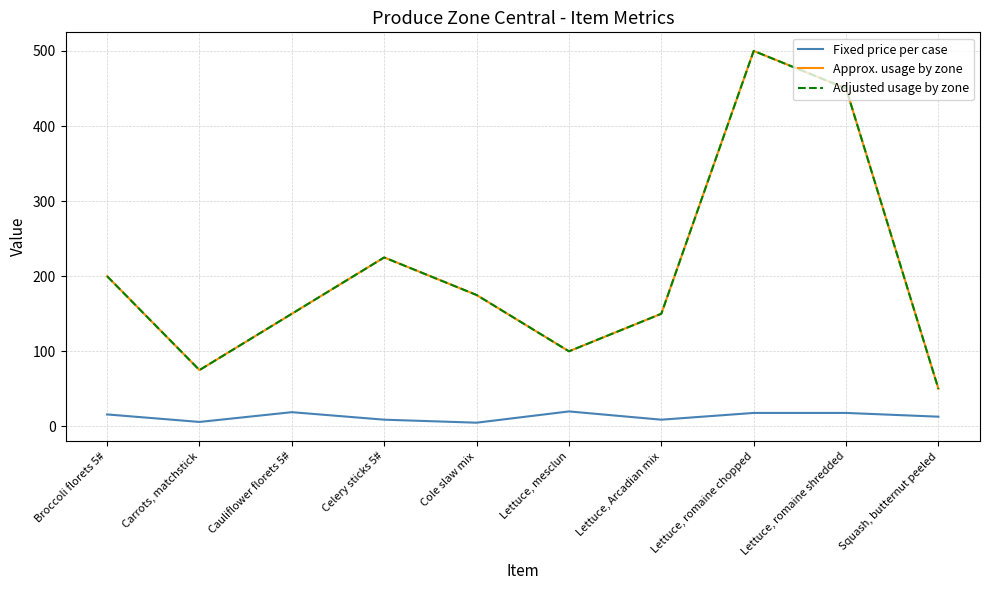

Which category has the highest value across all series?

Lettuce, romaine chopped